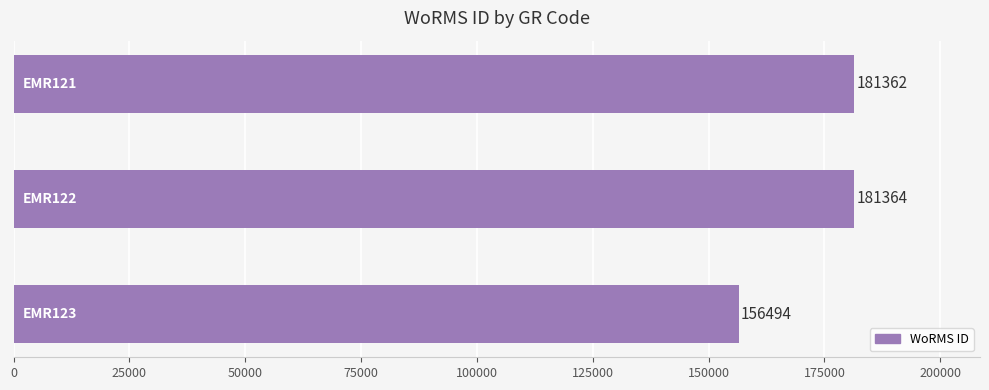

What is the average value?

173073